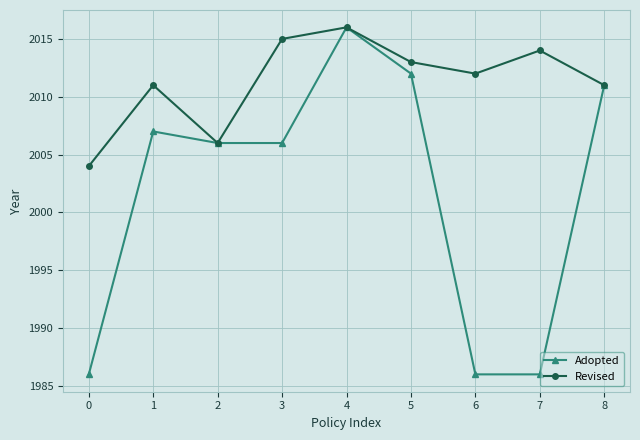

What is the minimum value for Revised?

2004